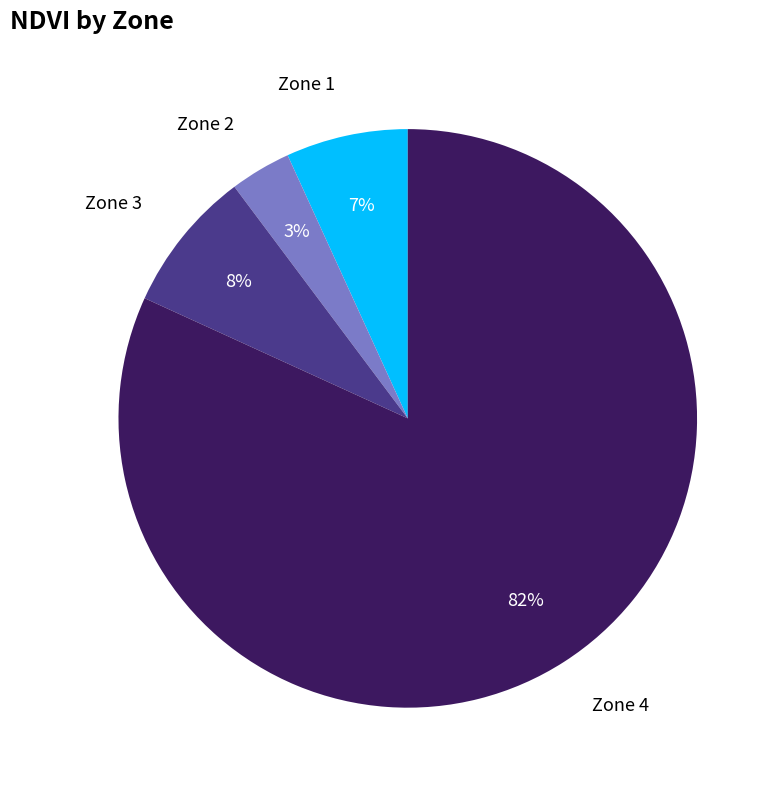

What percentage is the Zone 4 slice, to the nearest percent?

82%